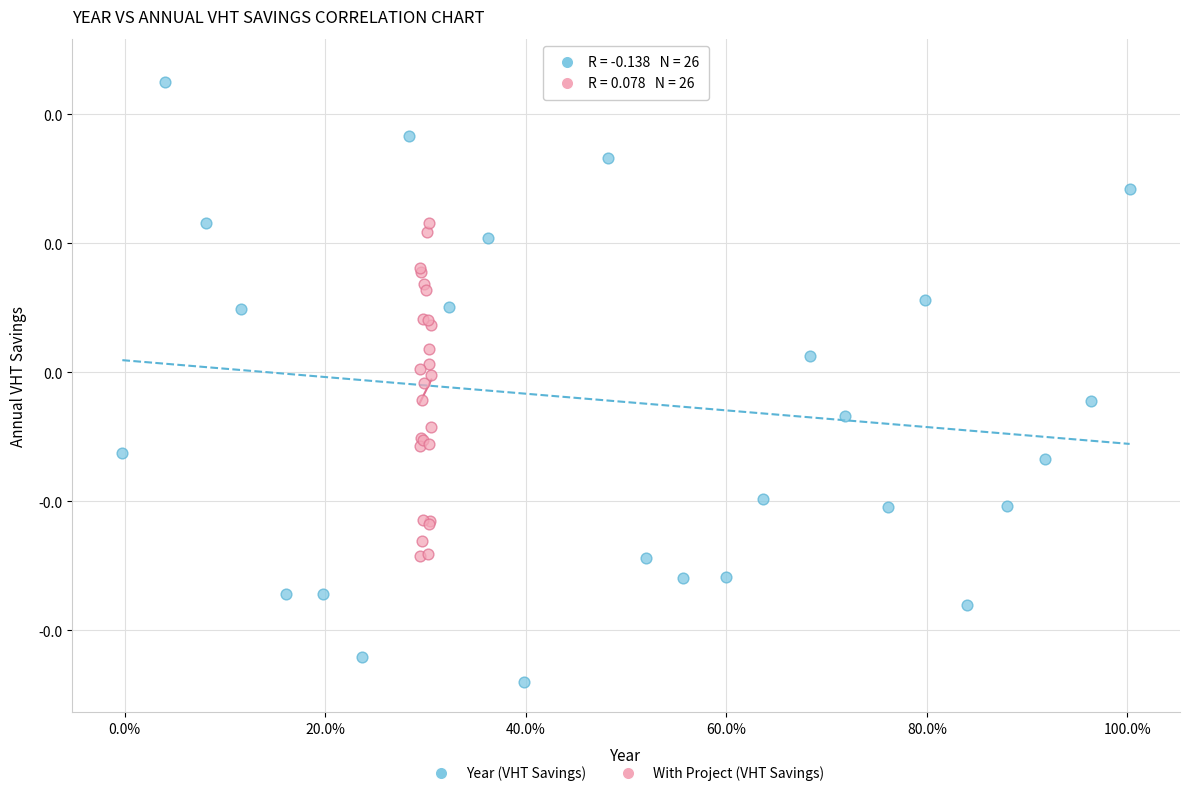

Which series reaches the minimum Y coordinate?

Year (VHT Savings)